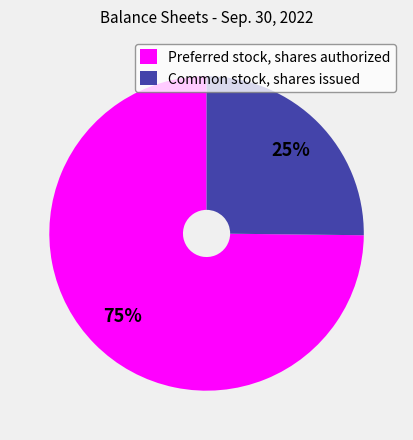

To the nearest percent, what is the difference between the largest and smallest slice percentages?

50%